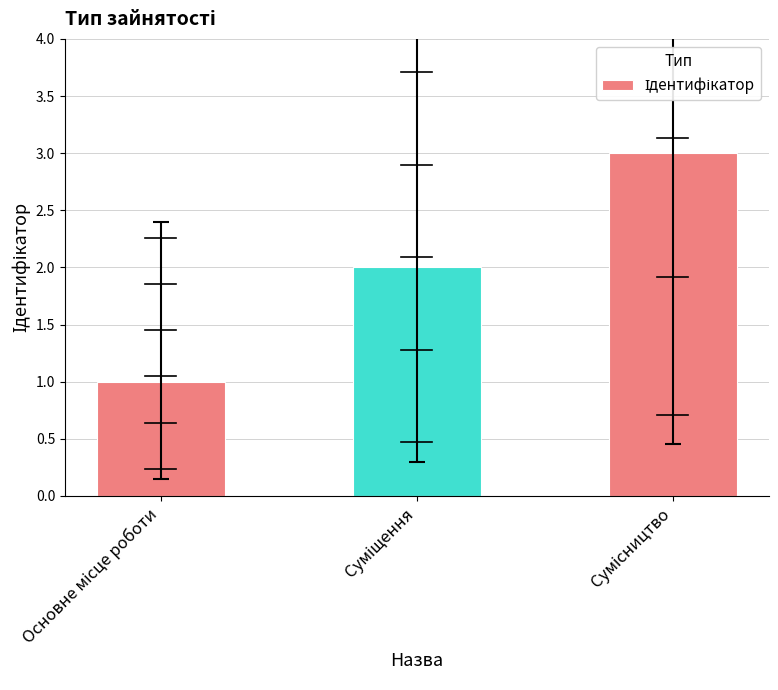

What is the difference between the maximum and minimum values?

2